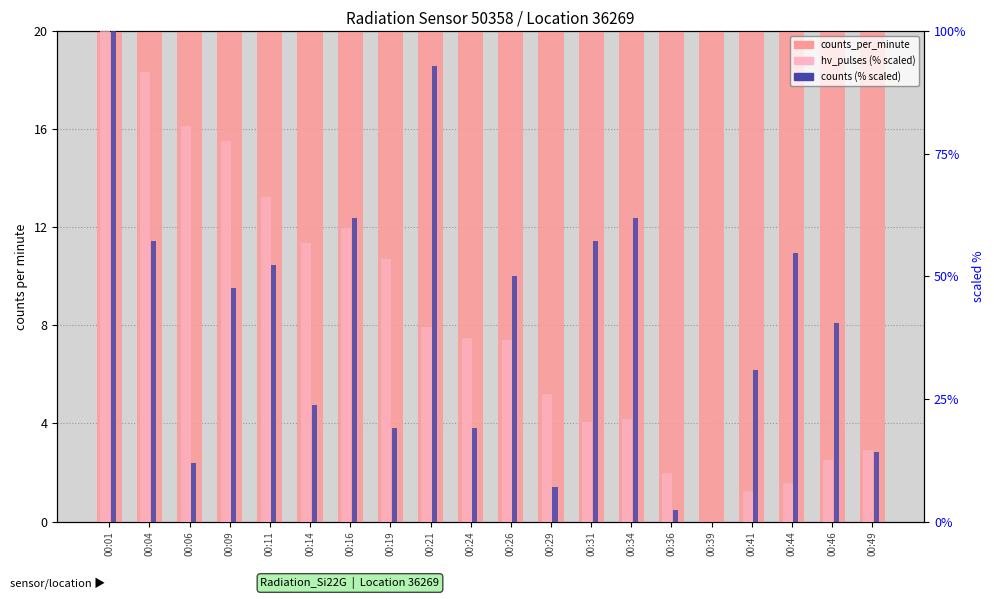

Rank the series by their maximum value, from lowest to highest.

counts_per_minute, hv_pulses (% scaled), counts (% scaled)